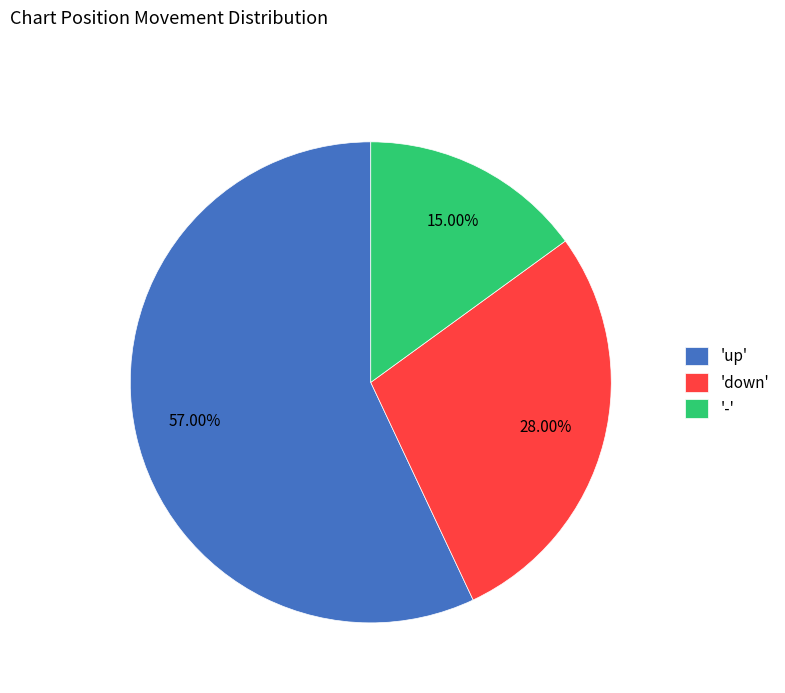

What is the largest slice in the pie chart?

'up'